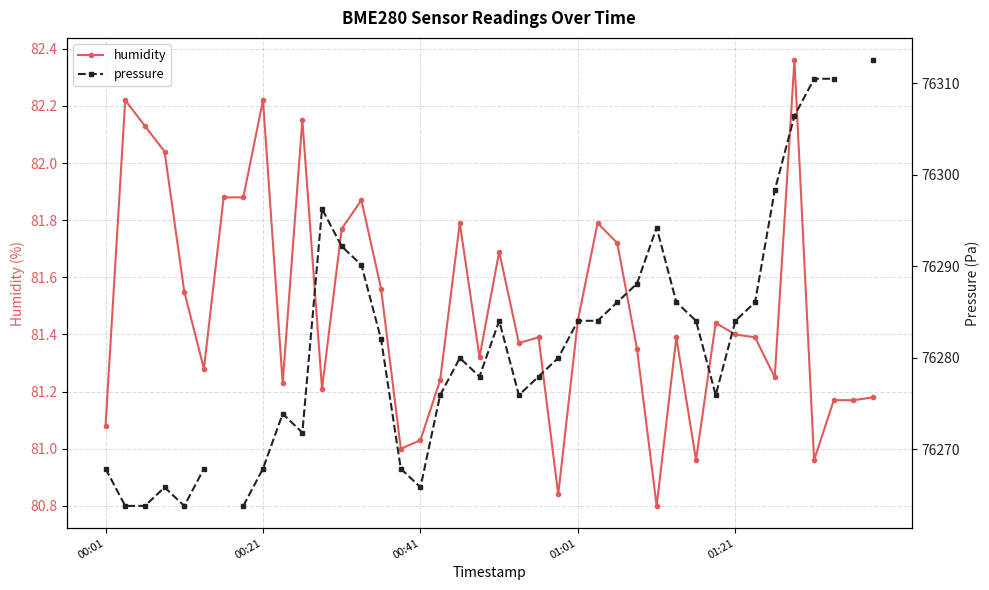

True or false: humidity has more than 1 interior local peaks.

True